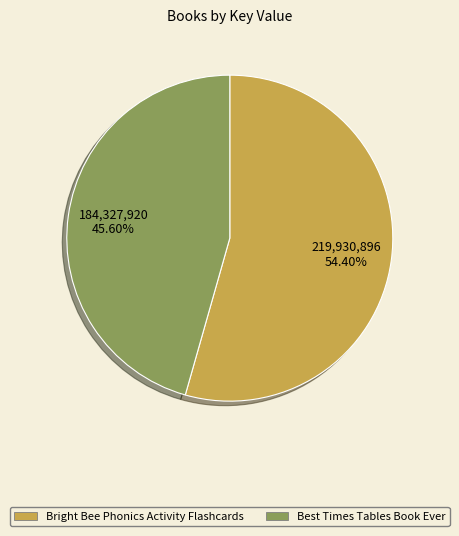

What is the ratio of the value at Best Times Tables Book Ever to the value at Bright Bee Phonics Activity Flashcards?

0.8